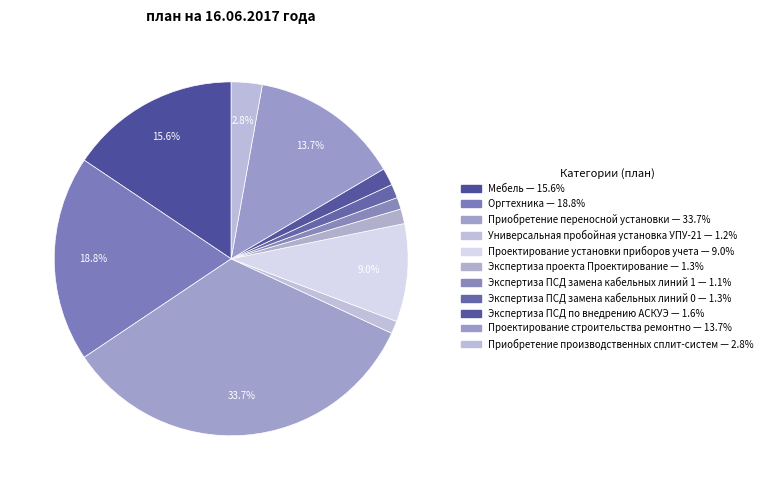

Count the number of slices in the pie.

11